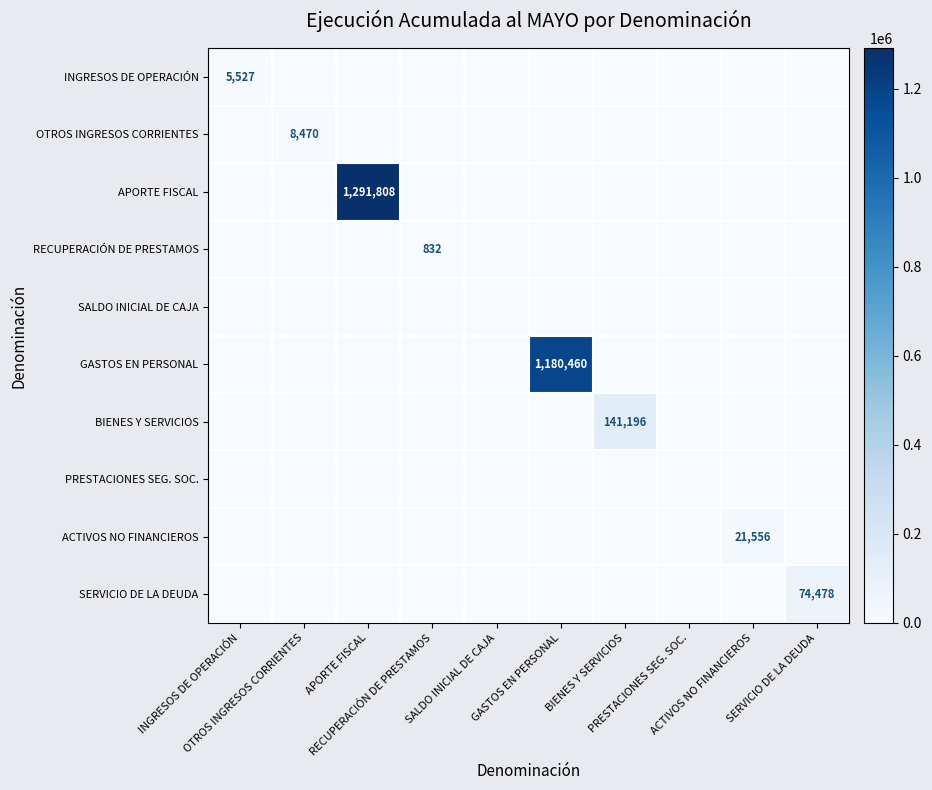

Which series has the largest total across all categories?

APORTE FISCAL